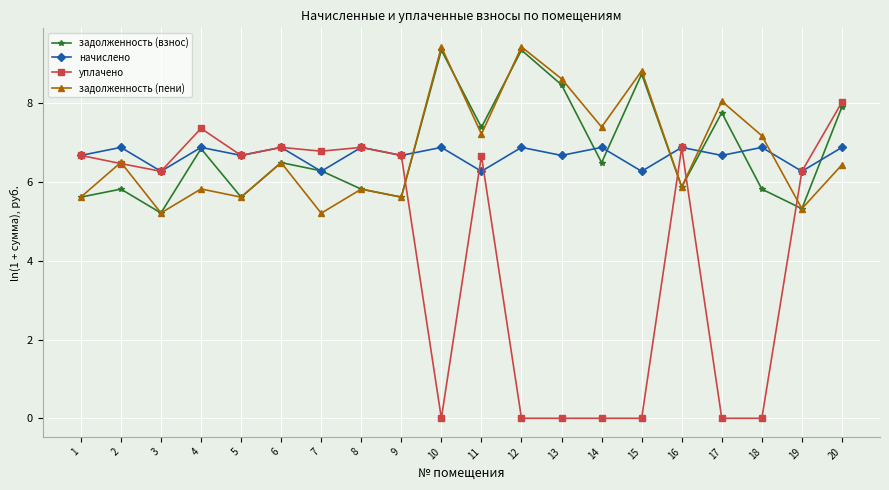

Reading right to left, list all the values displayed in this chart.

задолженность (взнос): 7.9	5.3	5.8	7.8	5.9	8.7	6.5	8.5	9.4	7.4	9.4	5.6	5.8	6.3	6.5	5.6	6.8	5.2	5.8	5.6
начислено: 6.9	6.3	6.9	6.7	6.9	6.3	6.9	6.7	6.9	6.3	6.9	6.7	6.9	6.3	6.9	6.7	6.9	6.3	6.9	6.7
уплачено: 8.0	6.3	0.0	0.0	6.9	0.0	0.0	0.0	0.0	6.7	0.0	6.7	6.9	6.8	6.9	6.7	7.4	6.3	6.5	6.7
задолженность (пени): 6.4	5.3	7.2	8.1	5.9	8.8	7.4	8.6	9.4	7.2	9.4	5.6	5.8	5.2	6.5	5.6	5.8	5.2	6.5	5.6